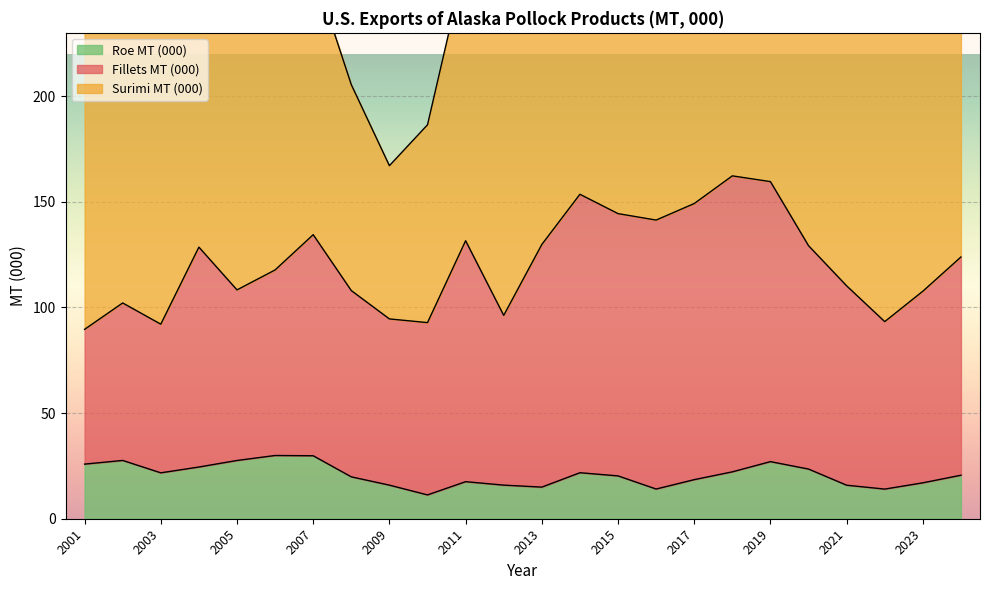

The Roe MT (000) series shows 47.2 at 2007. True or false?

False